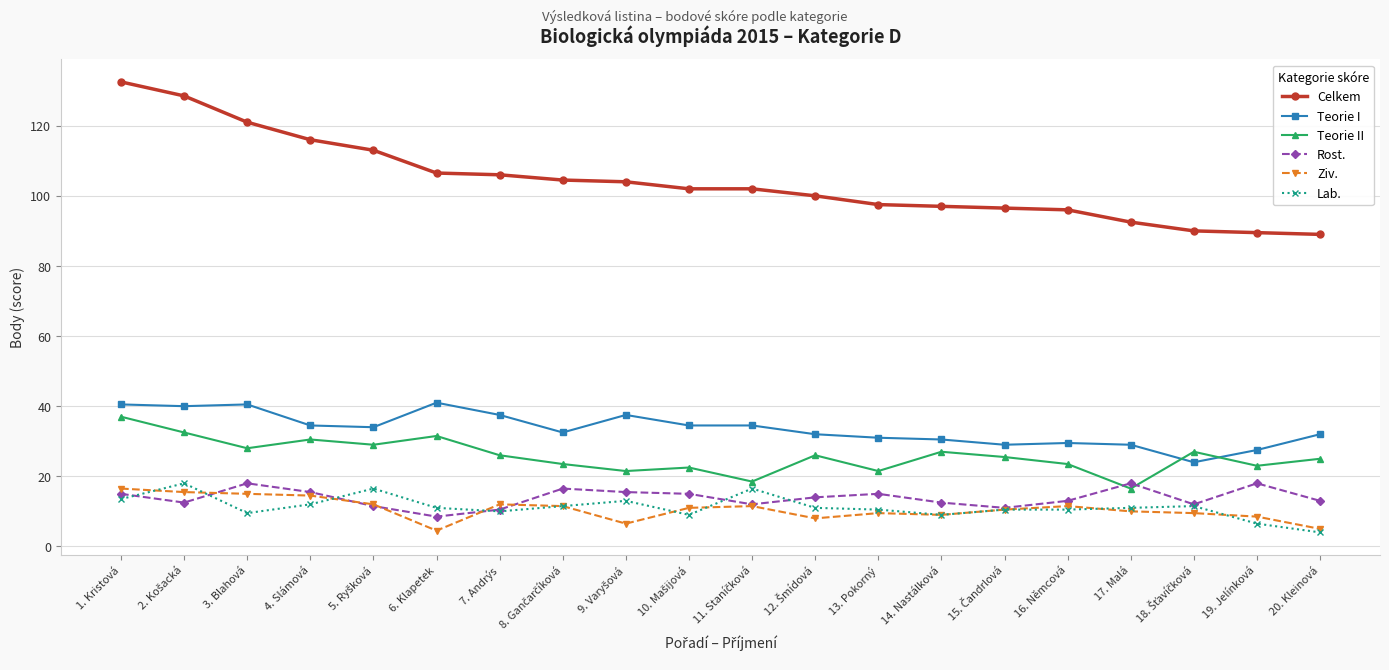

True or false: Lab. has more than 1 points higher than both neighbors.

True